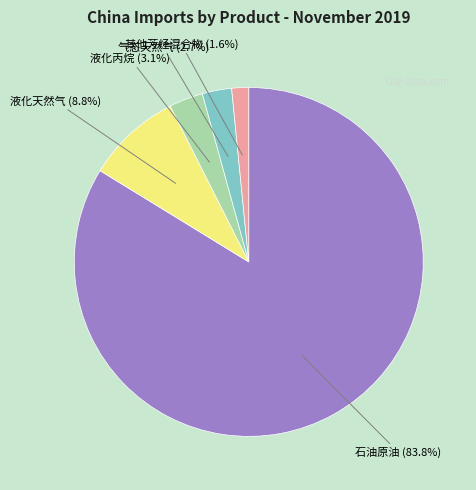

Is there a majority slice in this chart?

Yes